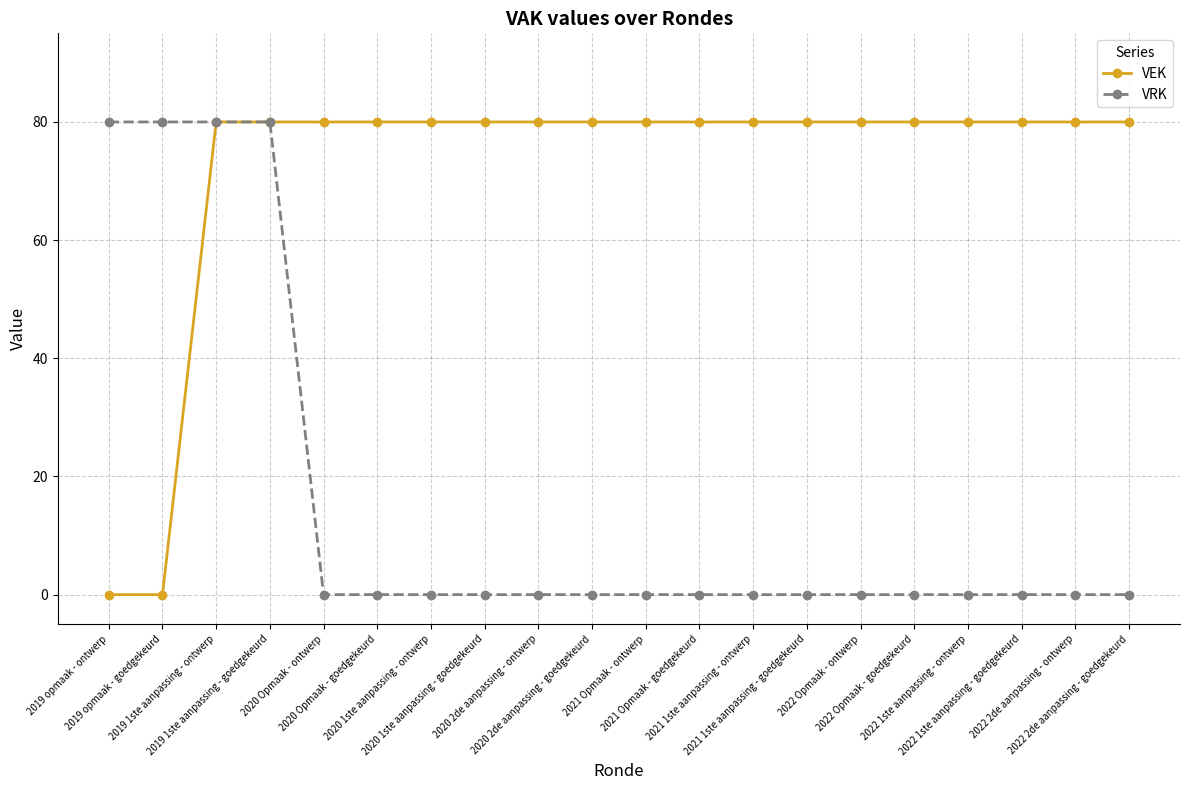

Count the number of data series in this chart.

2